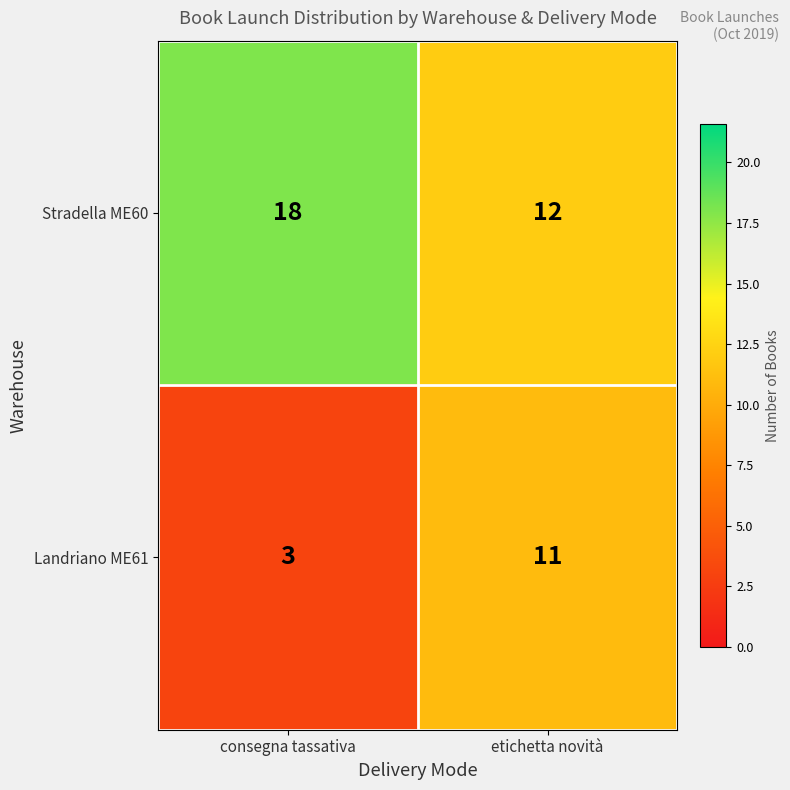

List the series in order of their overall mean, lowest first.

Landriano ME61, Stradella ME60